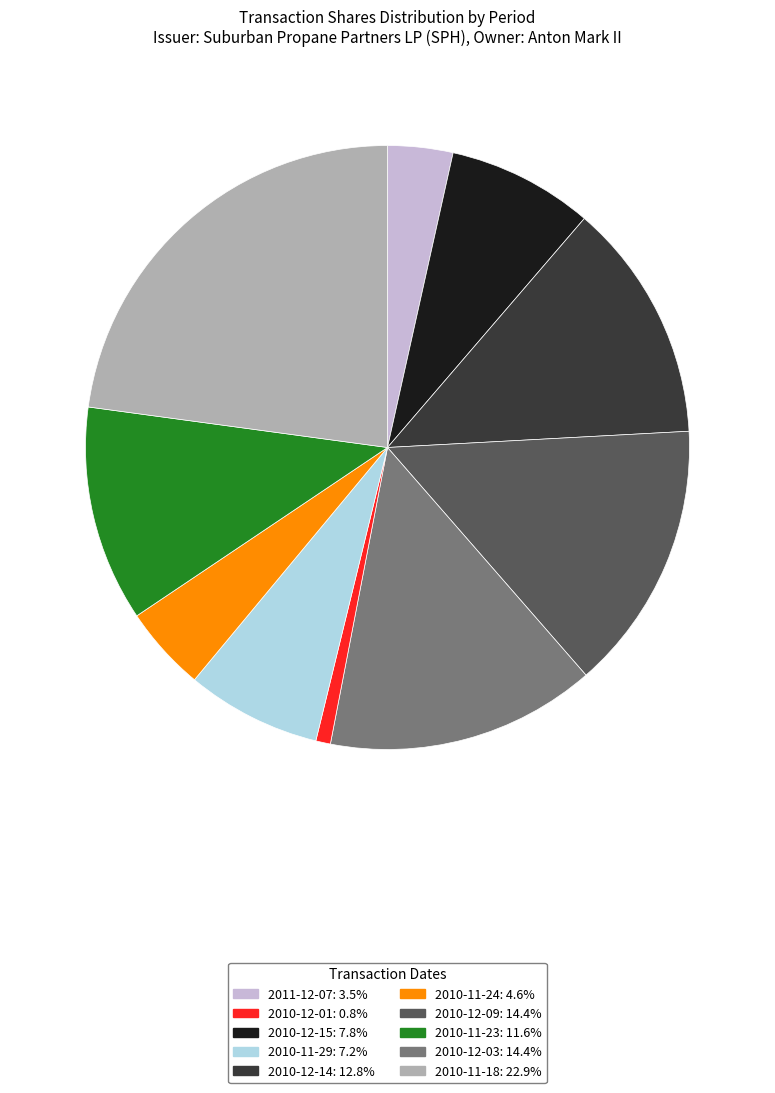

Is there any slice that represents more than half of the pie?

No